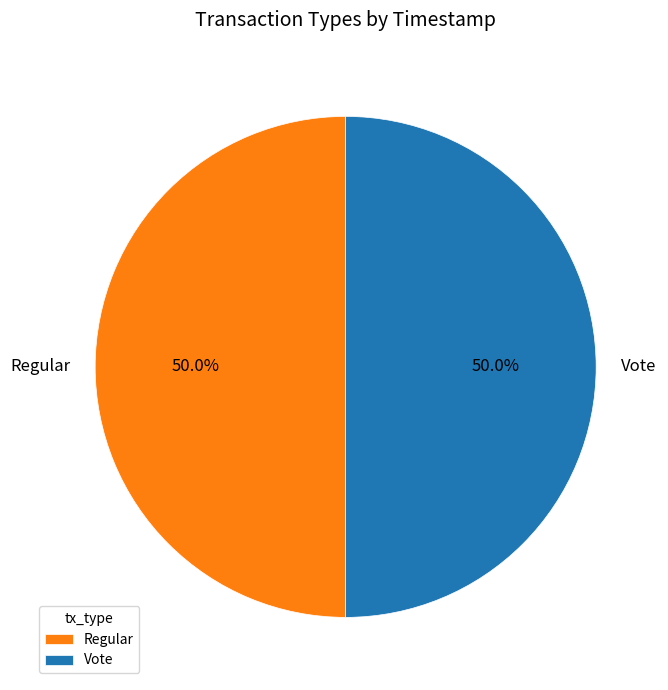

How many segments does this pie chart have?

2